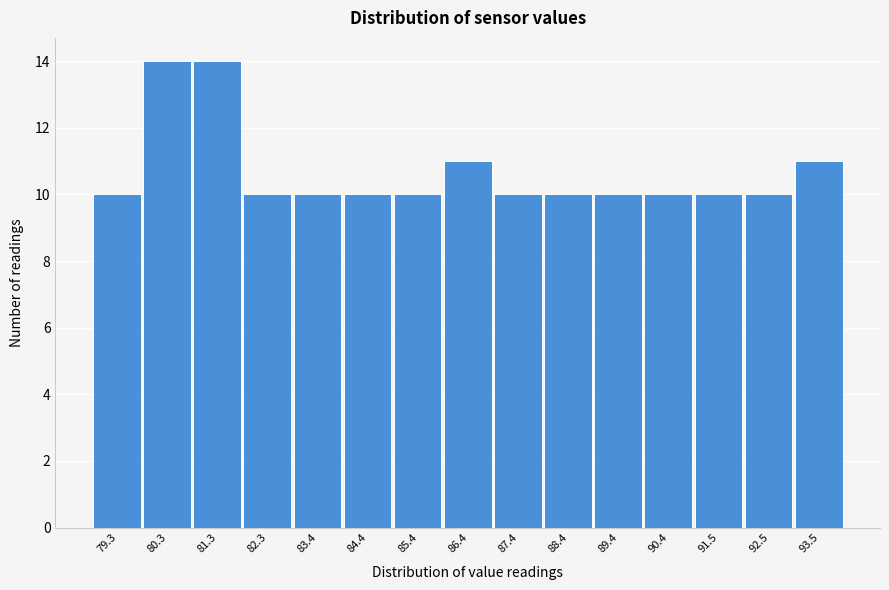

Reading left to right, what are all the values shown in this chart?

79.3=10	80.3=14	81.3=14	82.3=10	83.4=10	84.4=10	85.4=10	86.4=11	87.4=10	88.4=10	89.4=10	90.4=10	91.5=10	92.5=10	93.5=11